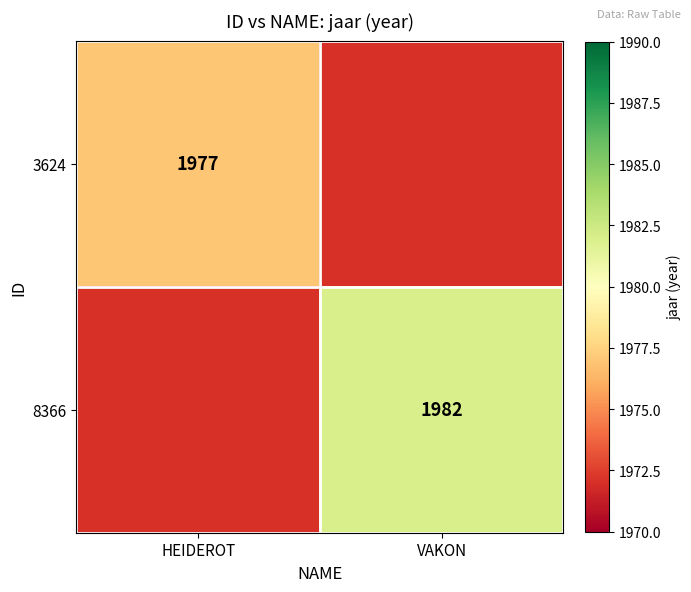

The 8366 series shows 1982 at VAKON. True or false?

True